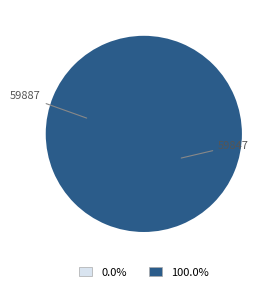

Which slice is the smallest?

59887